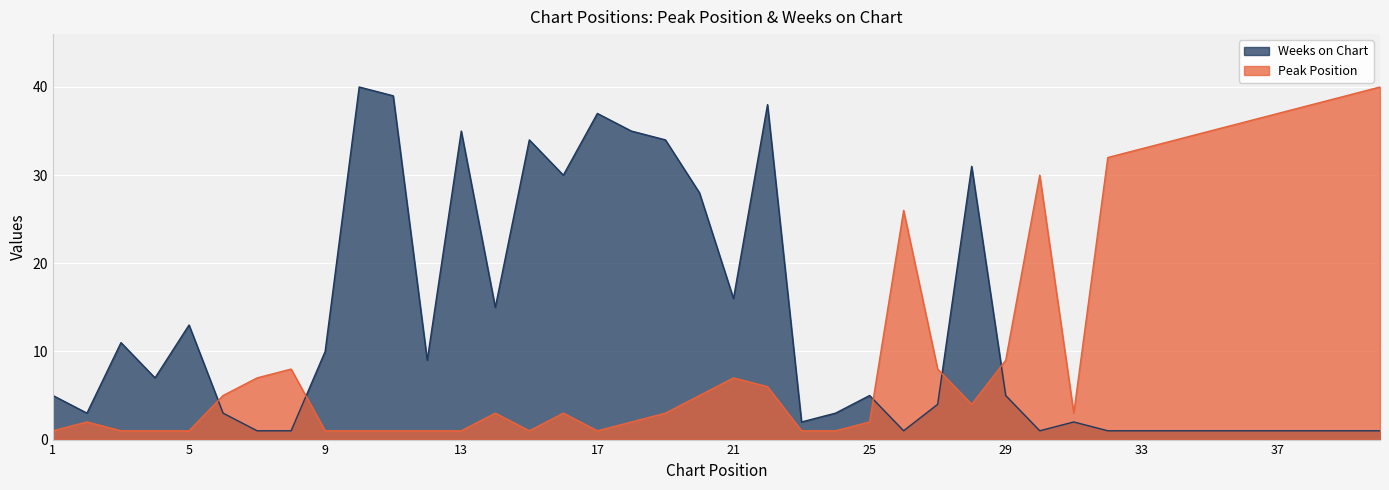

Which series has the widest spread of values?

Peak Position